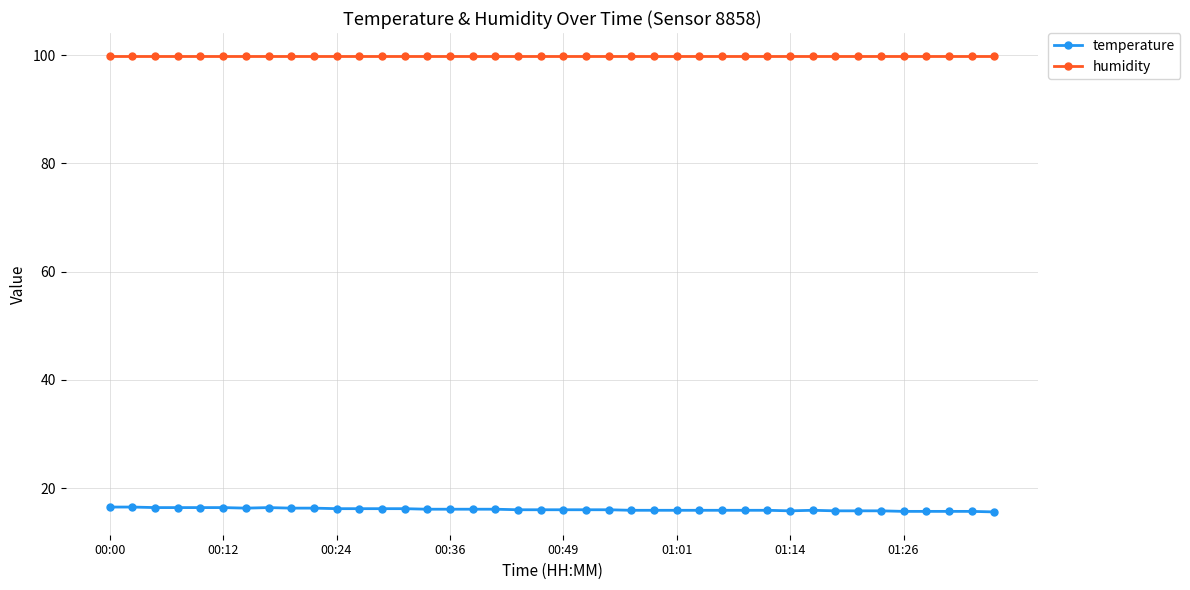

What is the maximum value for temperature?

16.5